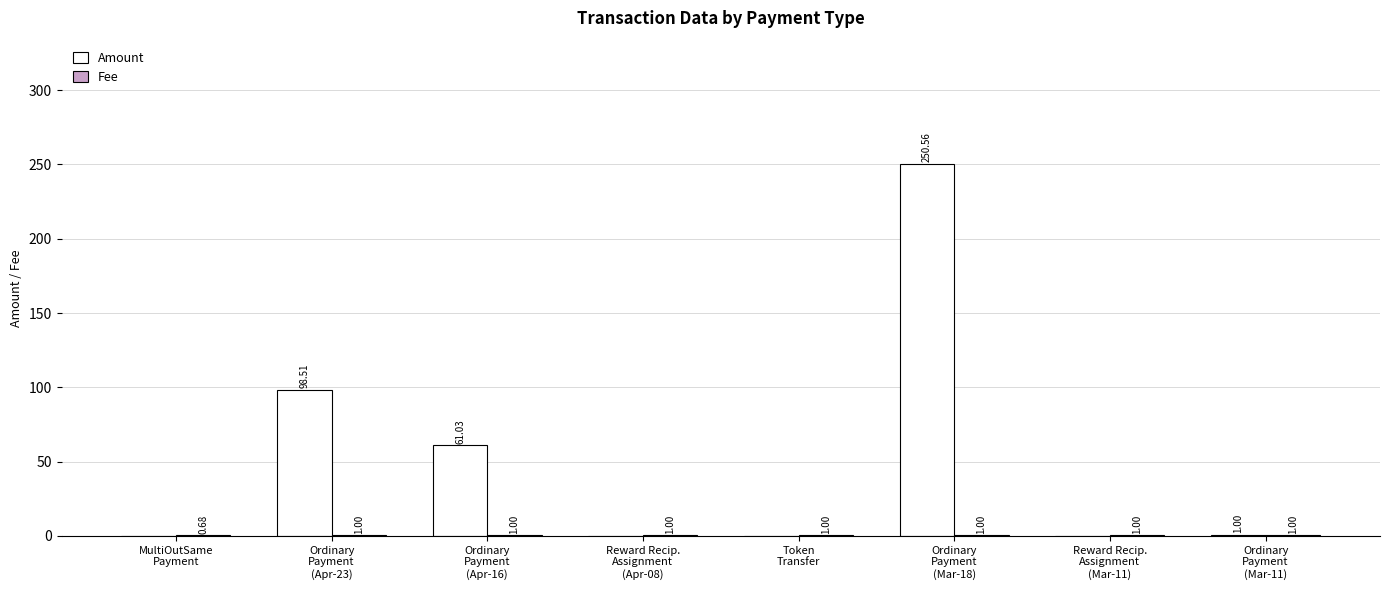

How many positive values does the Amount series have?

5